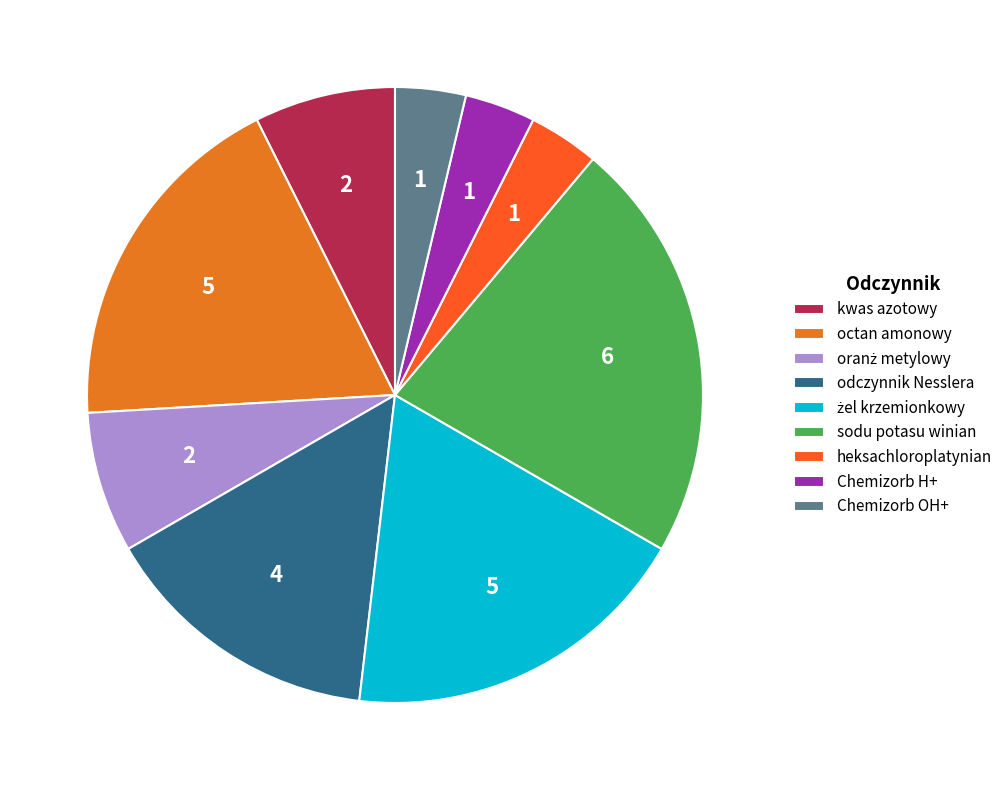

Is there a majority slice in this chart?

No